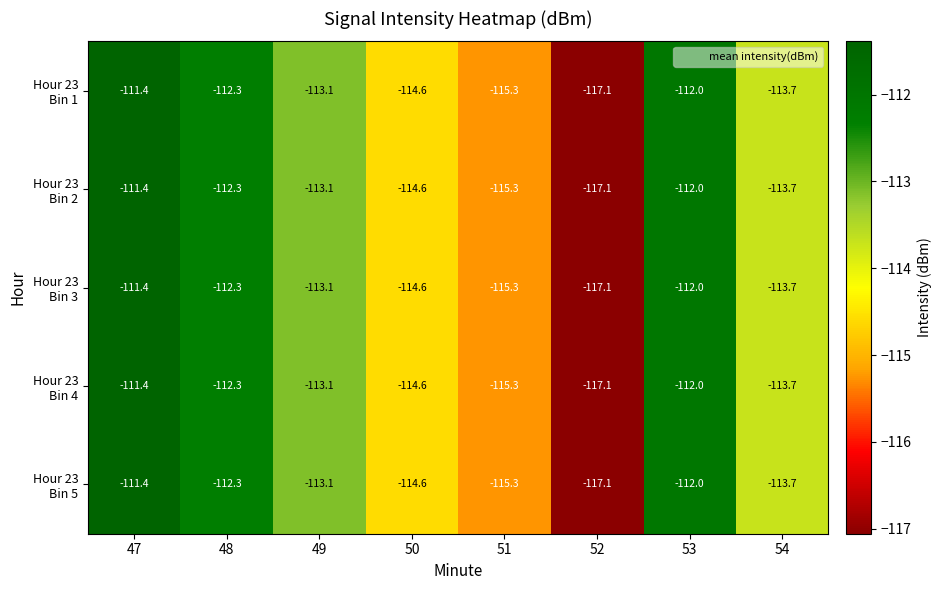

What is the minimum value shown in the chart?

-117.1